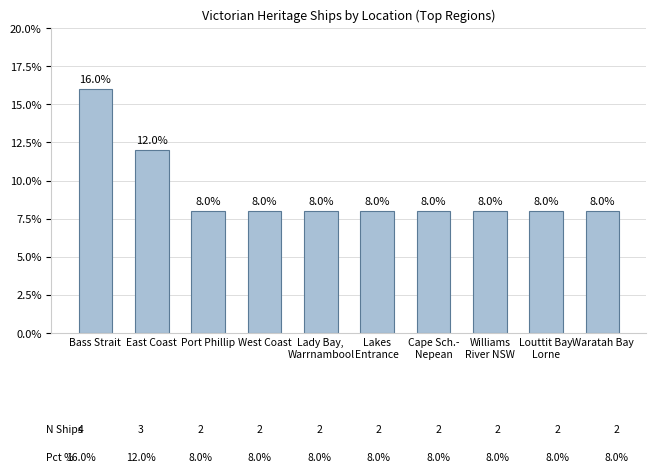

What is the value of the 8th bar from the left?

8